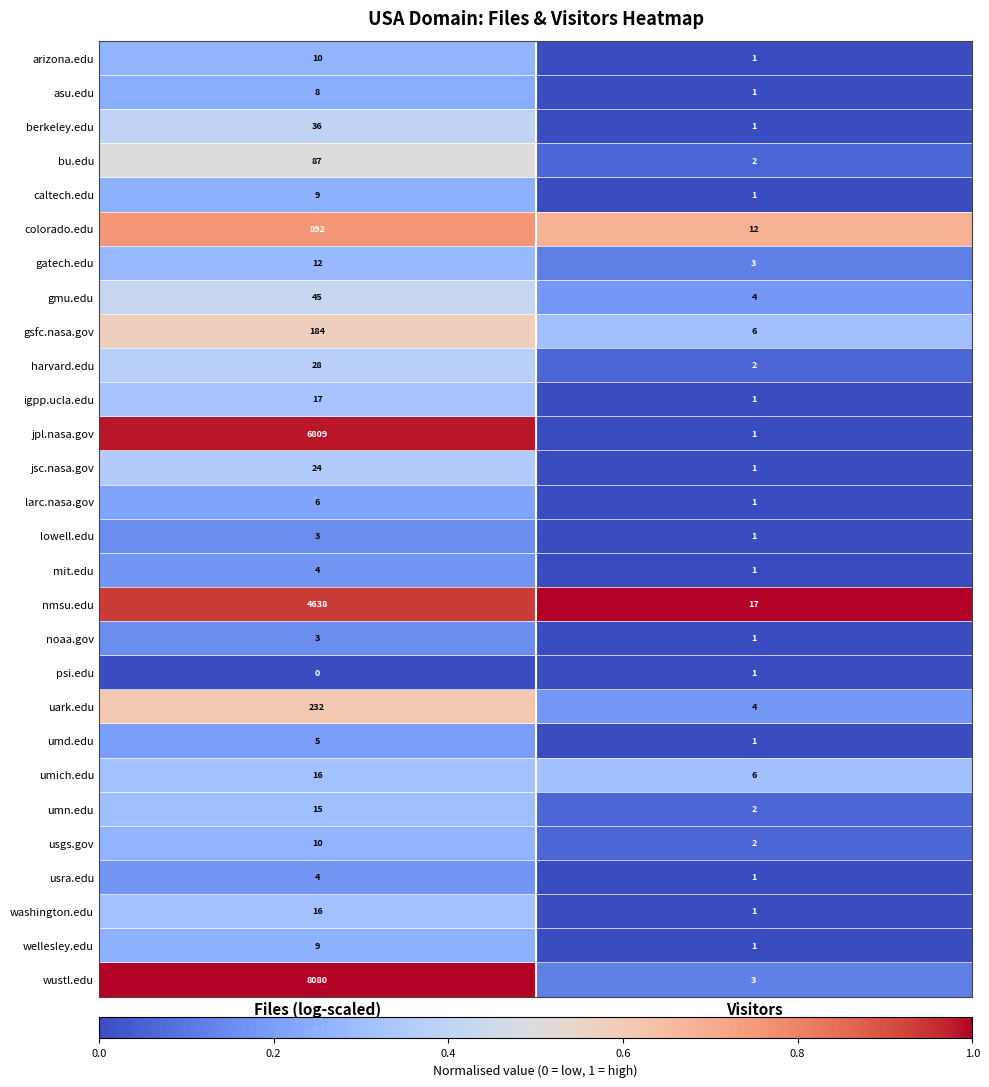

What is the difference between the maximum and minimum values in the wustl.edu series?

8077